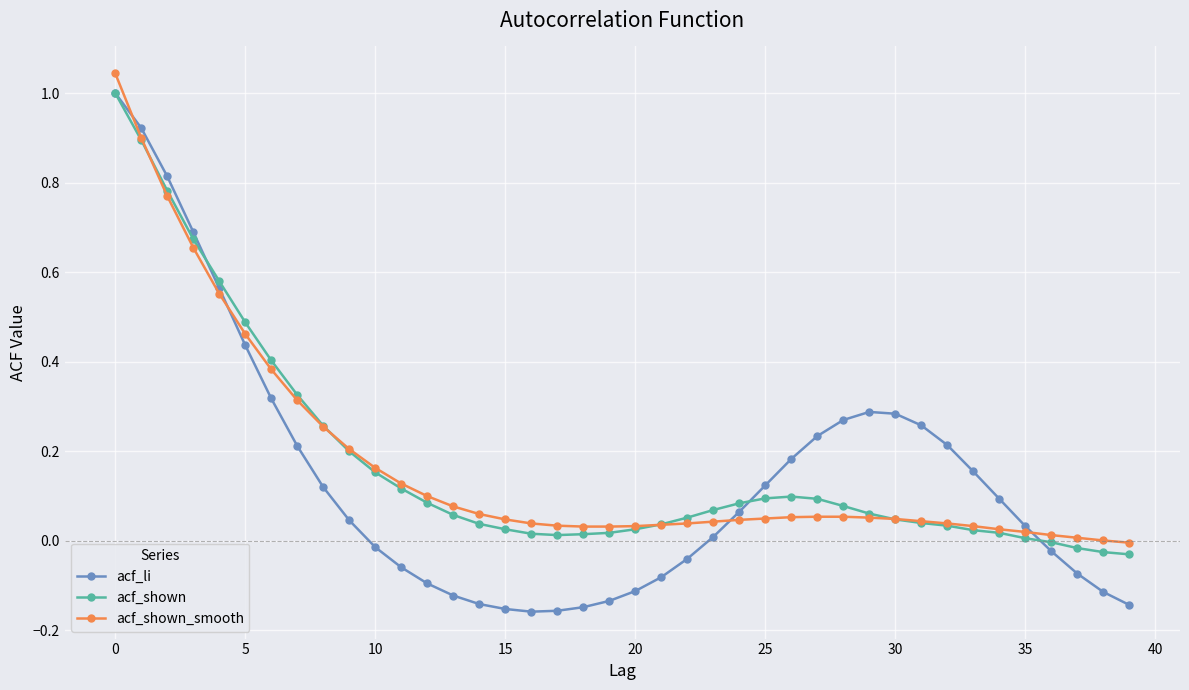

Which series has the largest range (max minus min)?

acf_li